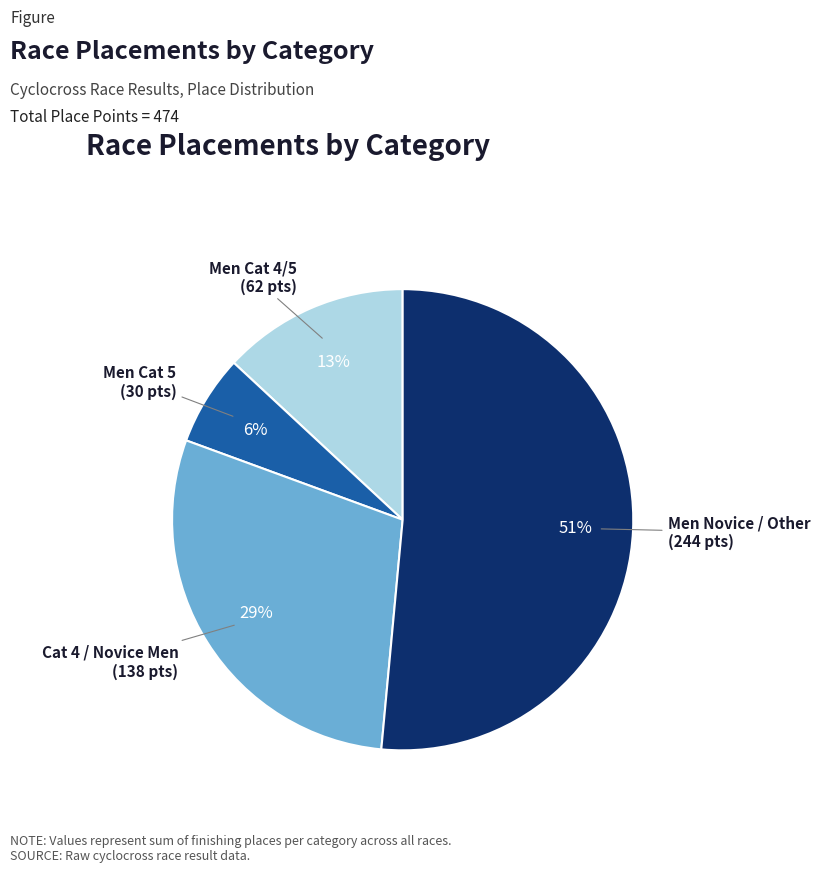

Is there a majority slice in this chart?

Yes